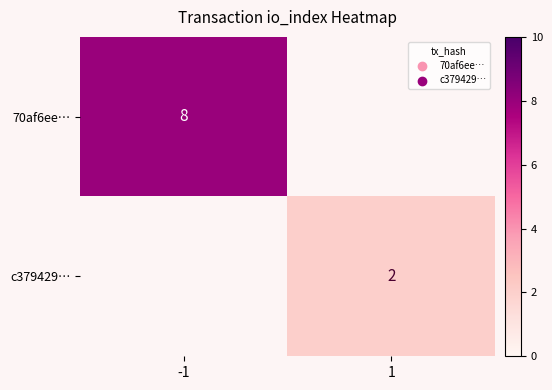

True or false: 70af6ee… has a value of 8 at -1.

True